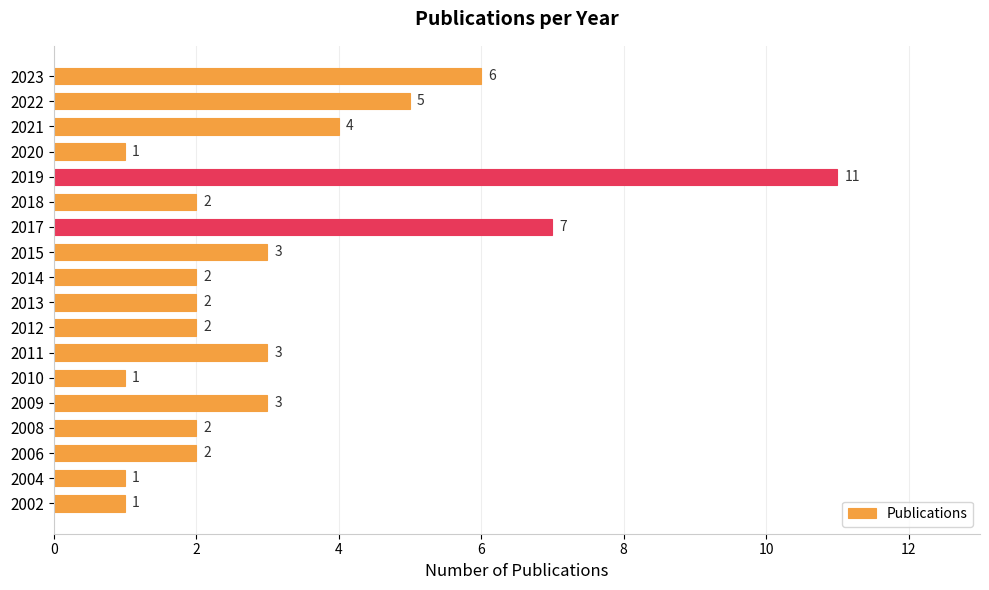

Are the bars horizontal?

Yes